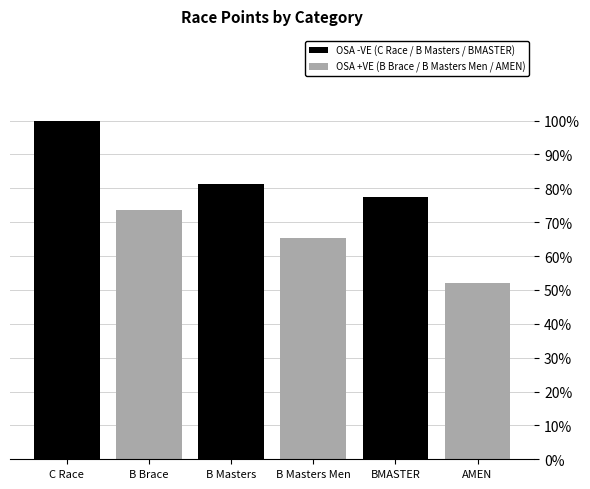

What is the change in value from C Race to BMASTER?

-109.8